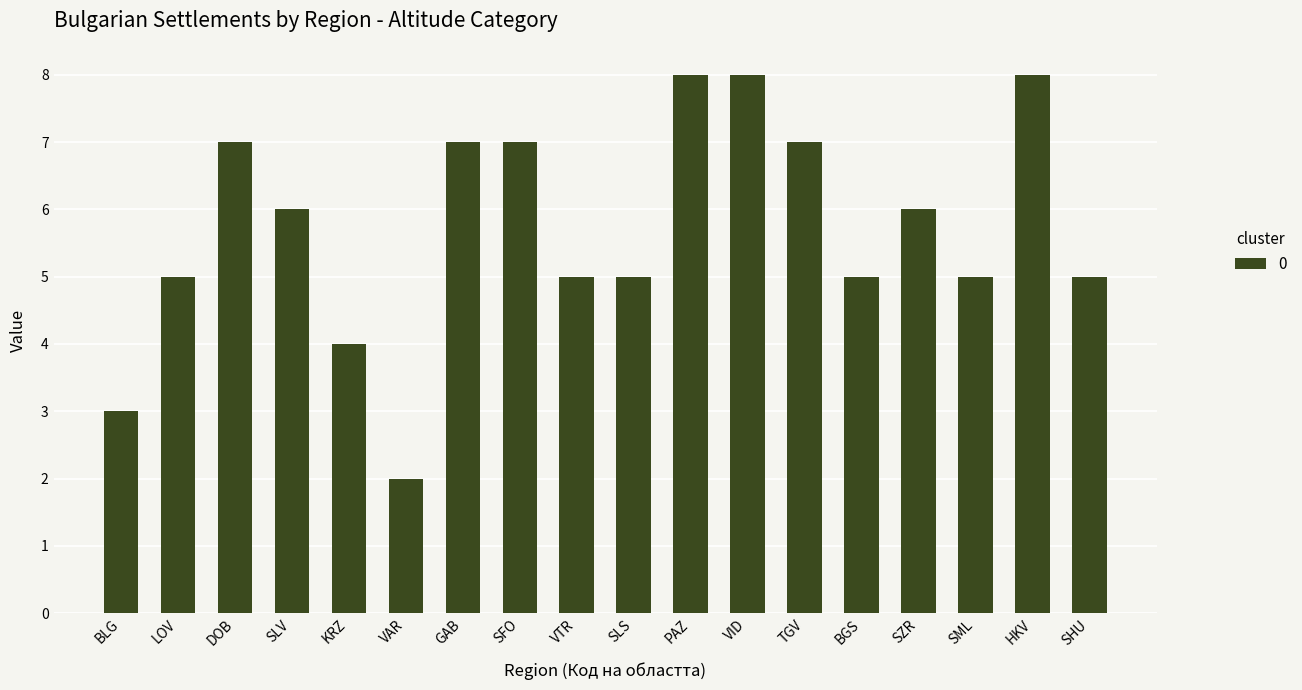

What is the maximum value shown in the chart?

8